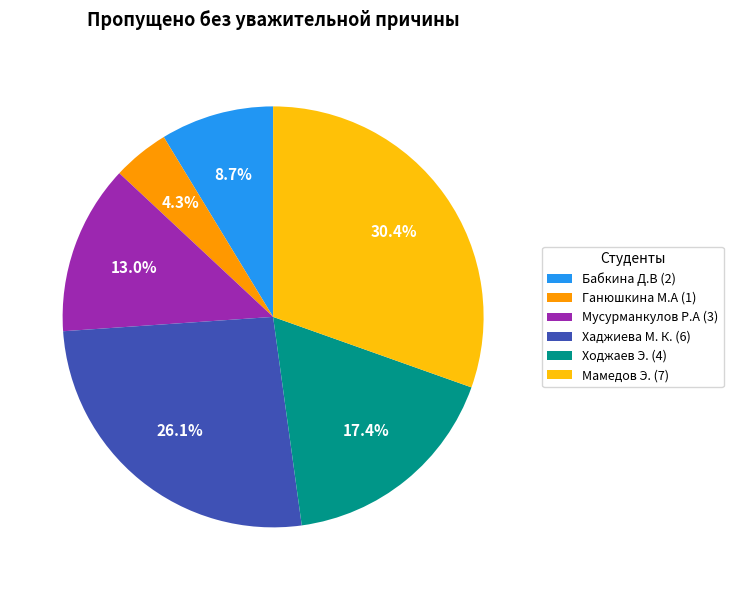

Rank the categories by value from highest to lowest.

Мамедов Э. (7), Хаджиева М. К. (6), Ходжаев Э. (4), Мусурманкулов Р.А (3), Бабкина Д.В (2), Ганюшкина М.А (1)